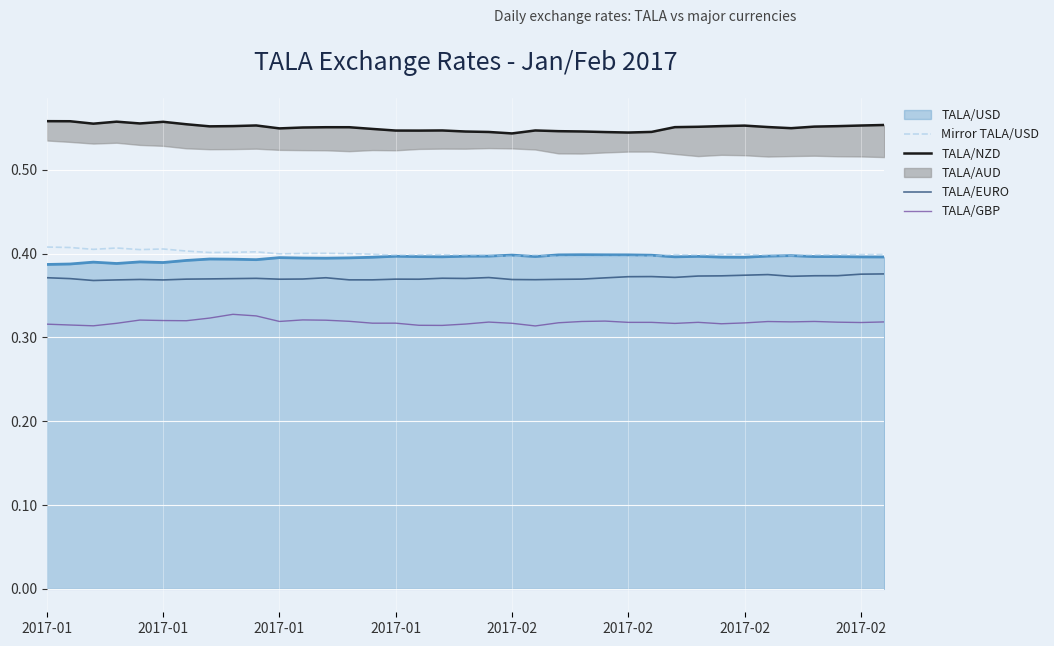

True or false: TALA/GBP has more than 0 interior local peaks.

True